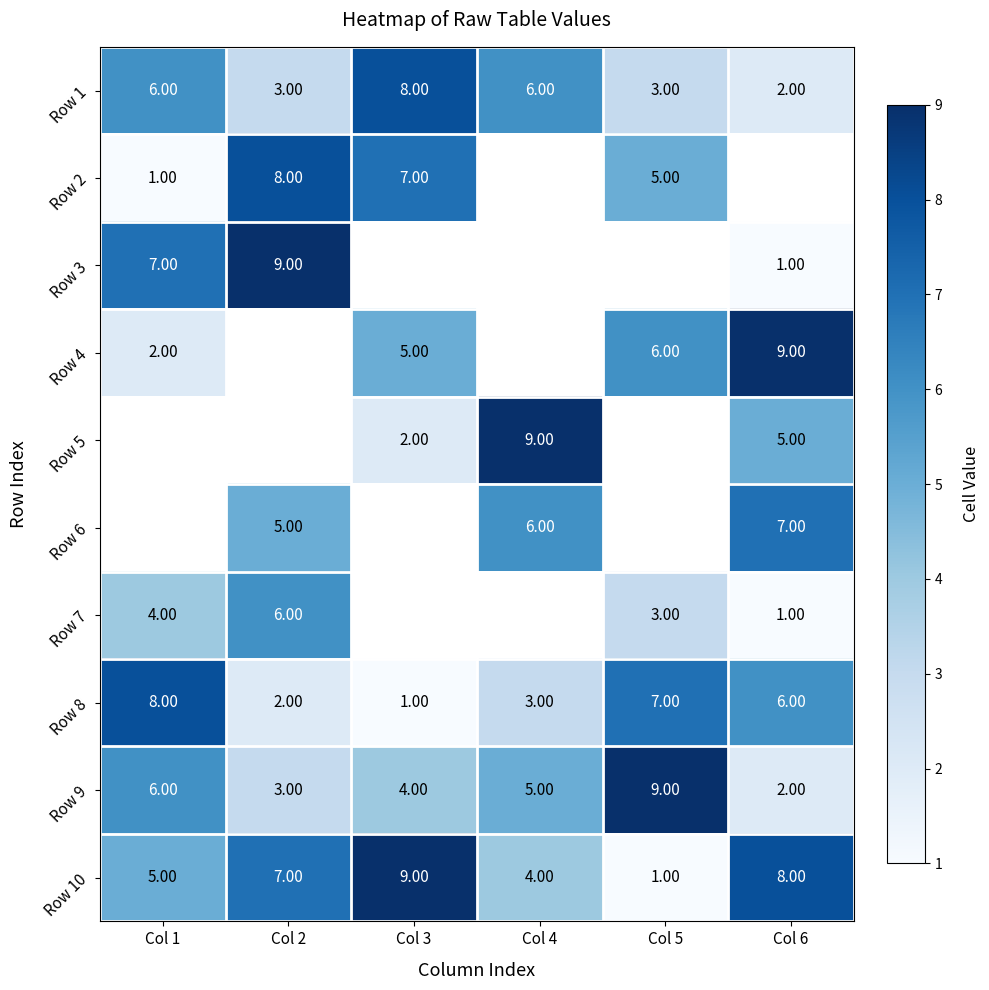

Rank the categories by Row 10 value from lowest to highest.

Col 5, Col 4, Col 1, Col 2, Col 6, Col 3